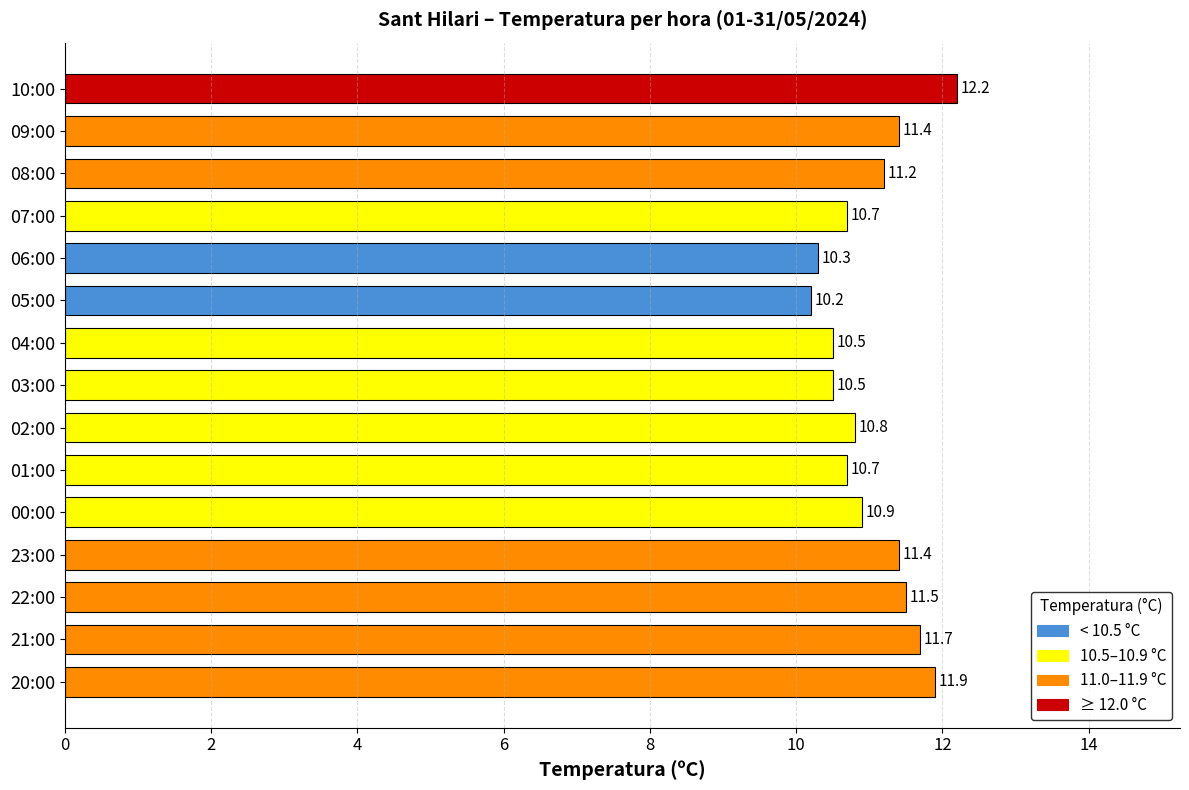

What is the label of the 2nd bar from the bottom?

21:00